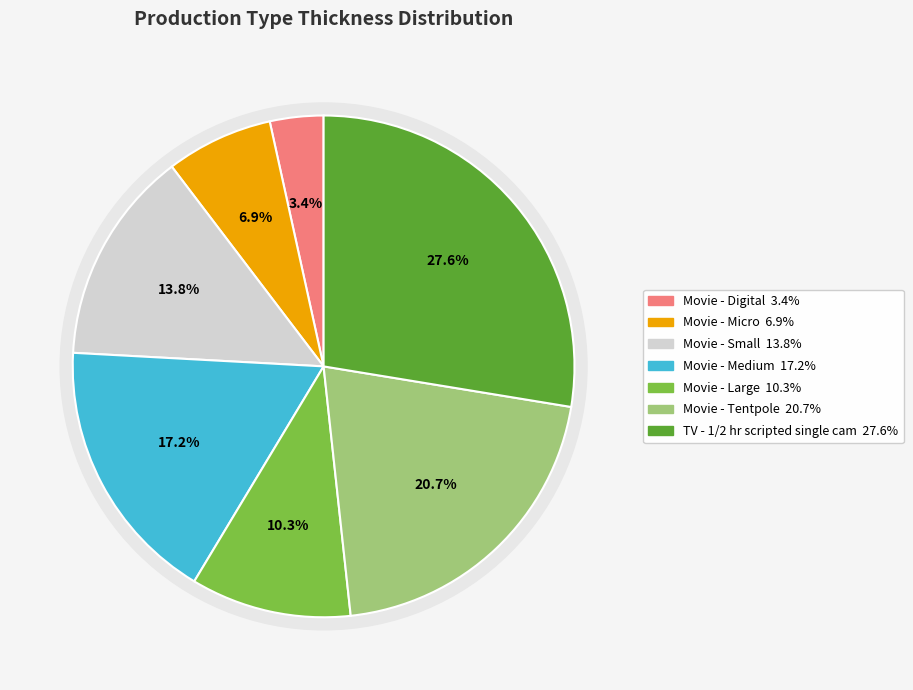

How many slices are in this pie chart?

7